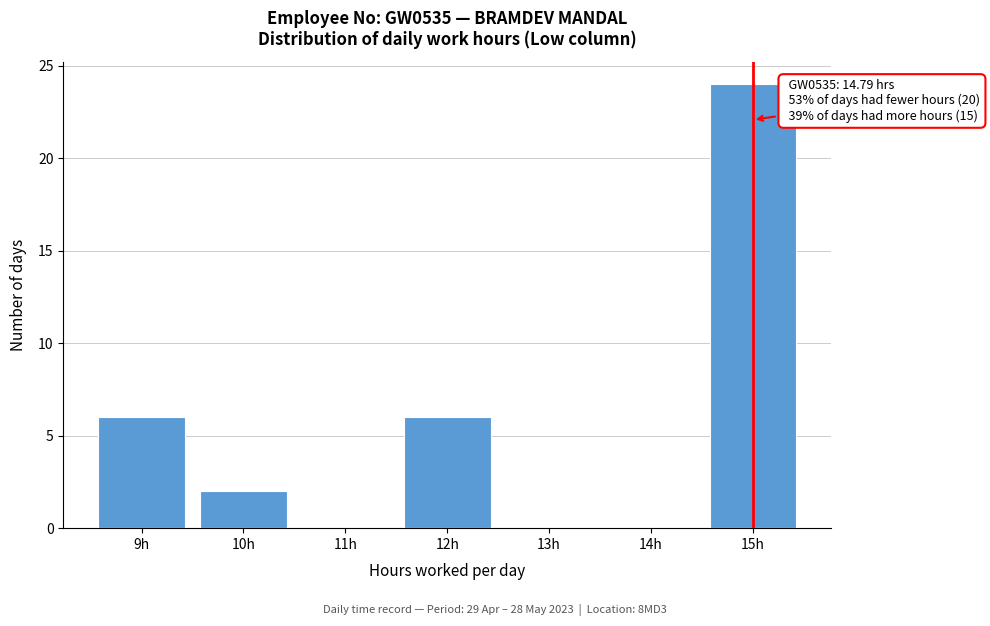

Reading right to left, what are all the values shown in this chart?

15h=24	14h=0	13h=0	12h=6	11h=0	10h=2	9h=6